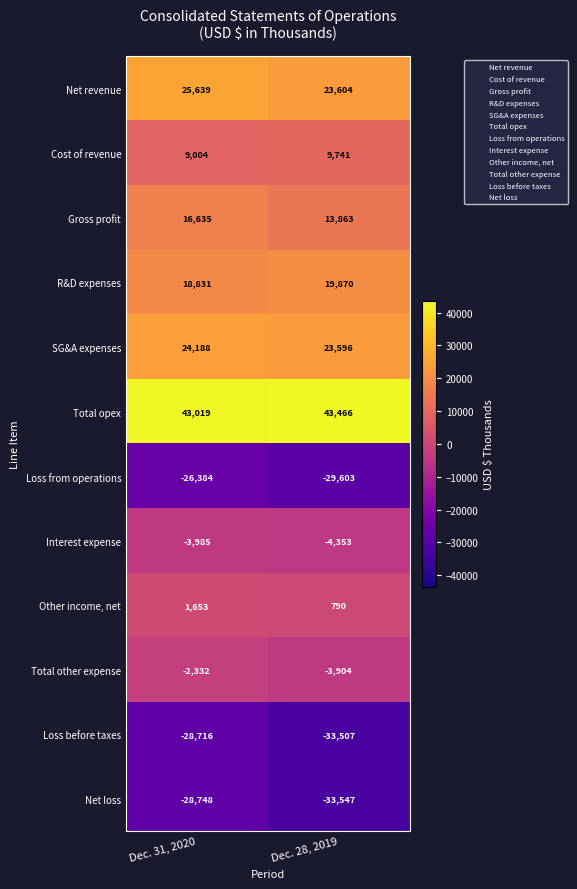

List the series in order of their peak value, highest first.

Total opex, Net revenue, SG&A expenses, R&D expenses, Gross profit, Cost of revenue, Other income, net, Total other expense, Interest expense, Loss from operations, Loss before taxes, Net loss